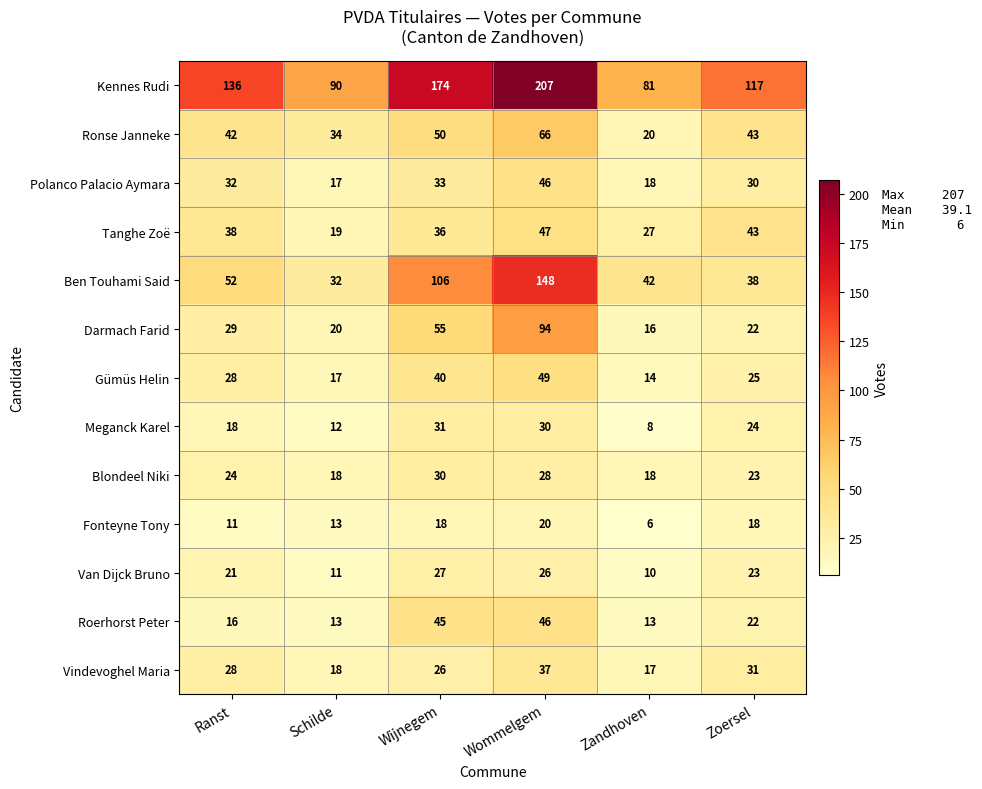

What is the minimum value shown in the chart?

6